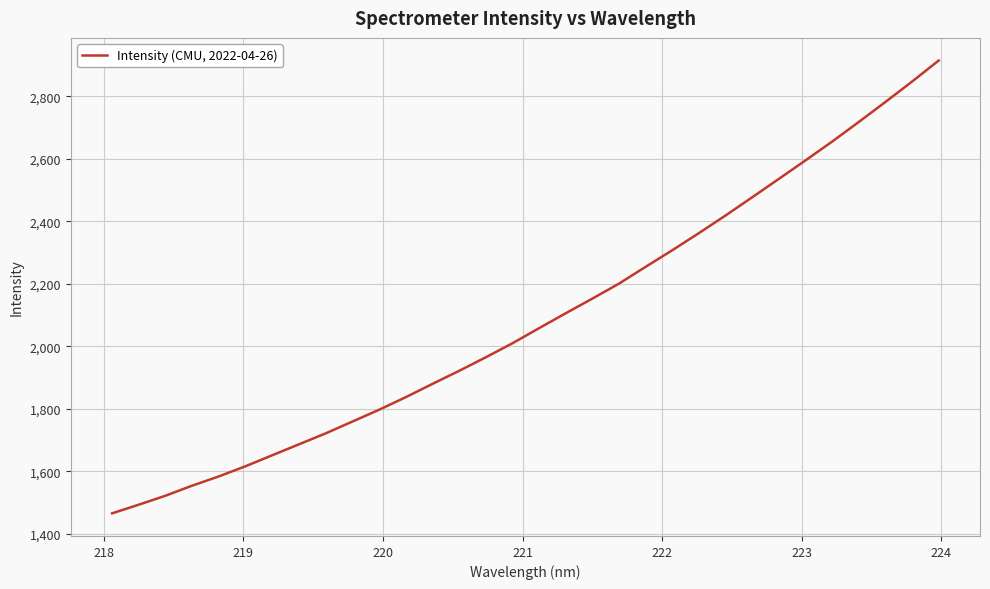

What is the greatest value displayed?

2914.2